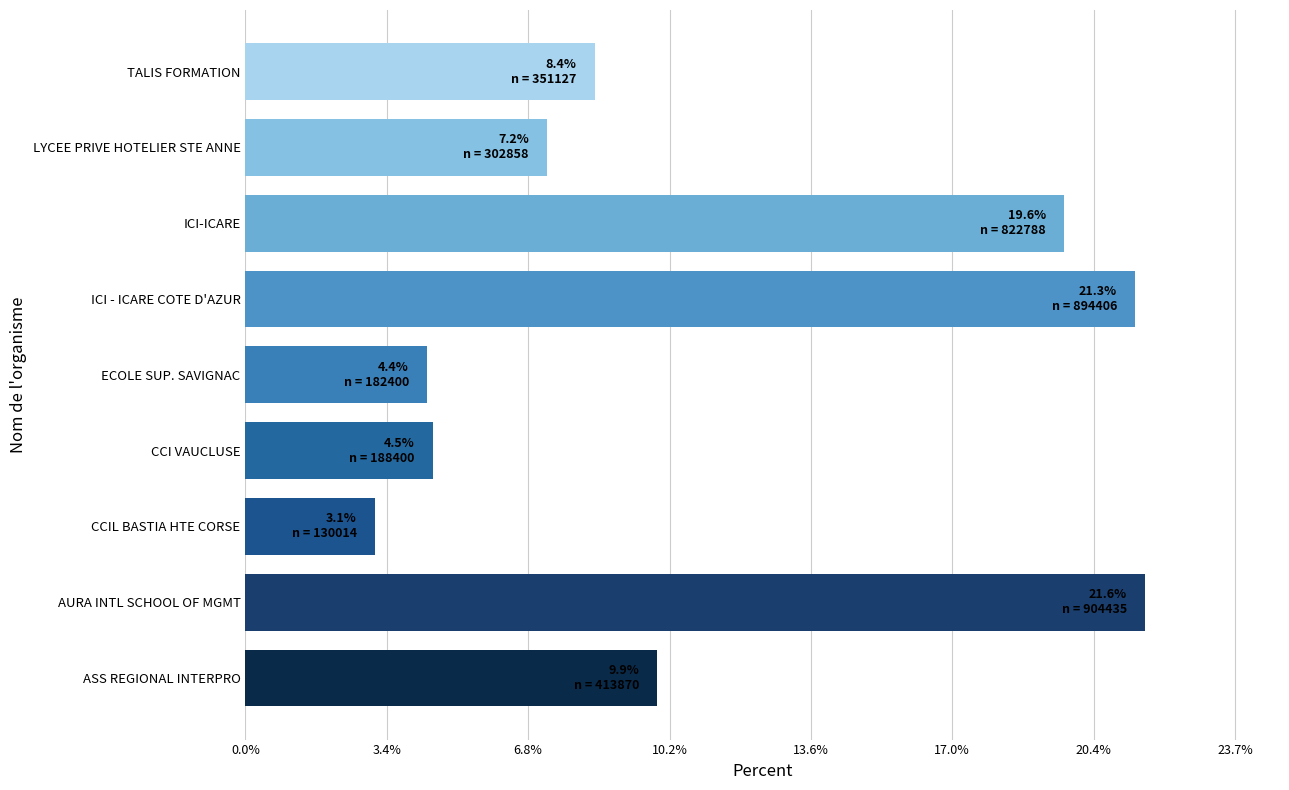

Which has a higher value, ICI - ICARE COTE D'AZUR or CCI VAUCLUSE?

ICI - ICARE COTE D'AZUR